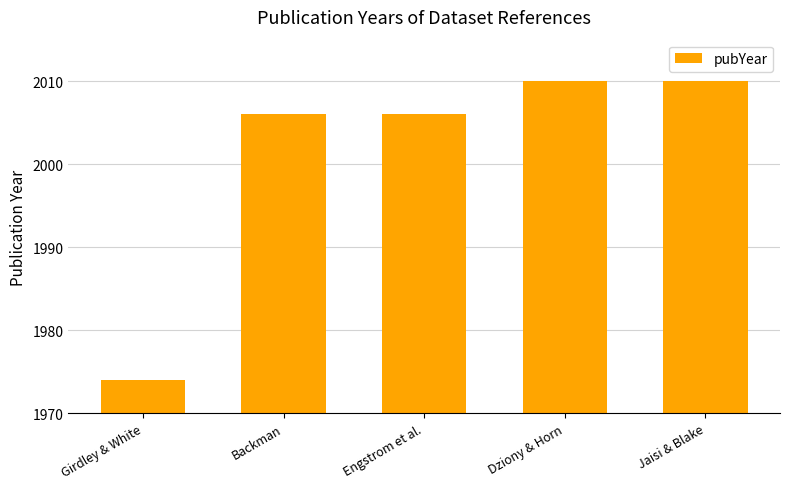

The value at Dziony & Horn is 2010. True or false?

True